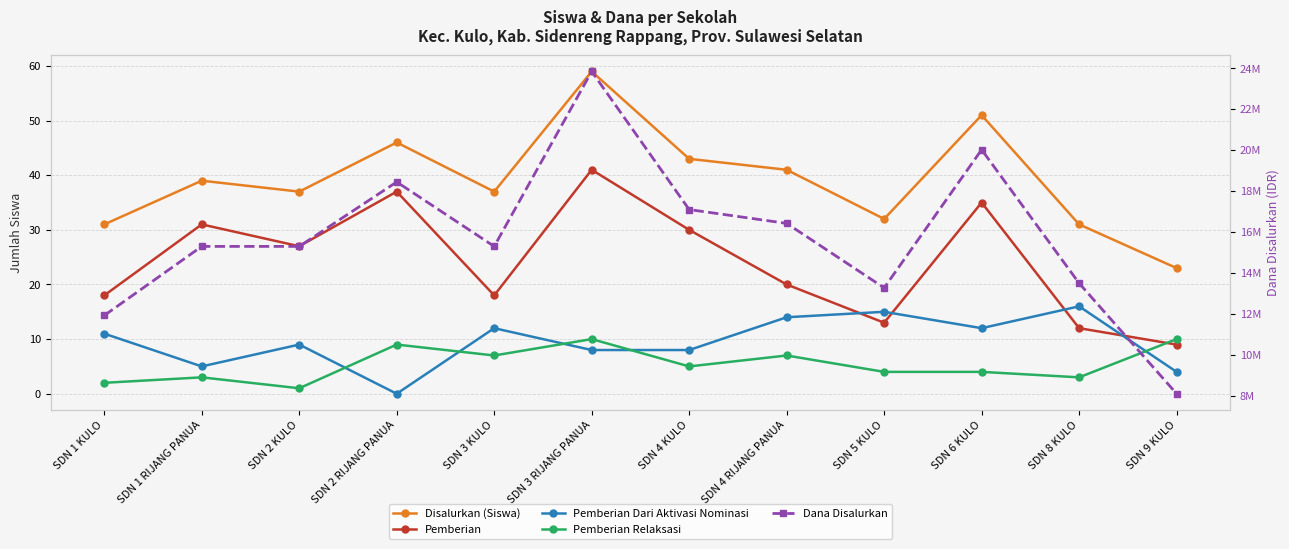

What is the sum of all Pemberian values?

291